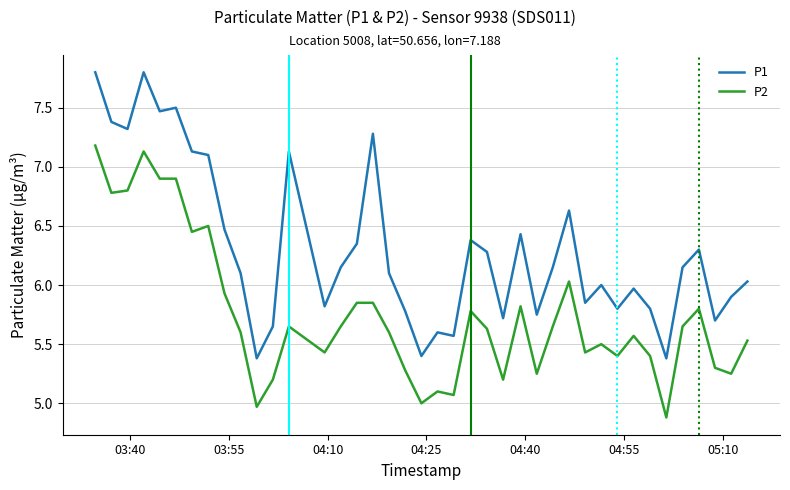

Which series has the largest range (max minus min)?

P1